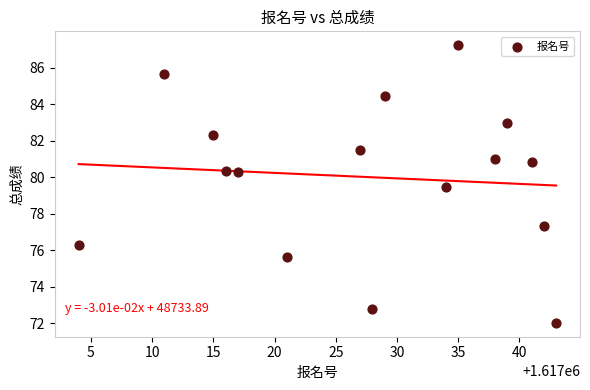

What Y value in the scatter plot is closest to 79?

79.5